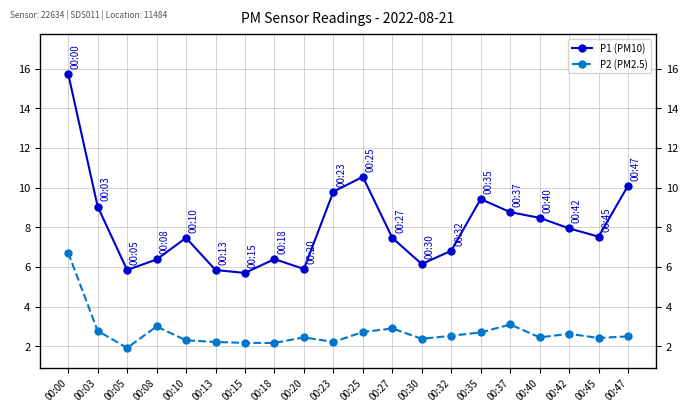

Reading left to right, what are all the values shown in this chart?

P1 (PM10): 15.8	9.1	5.8	6.4	7.5	5.8	5.7	6.4	5.9	9.8	10.6	7.5	6.2	6.8	9.4	8.8	8.5	8.0	7.5	10.1
P2 (PM2.5): 6.7	2.8	1.9	3.0	2.3	2.2	2.2	2.2	2.5	2.2	2.7	2.9	2.4	2.5	2.7	3.1	2.5	2.6	2.4	2.5